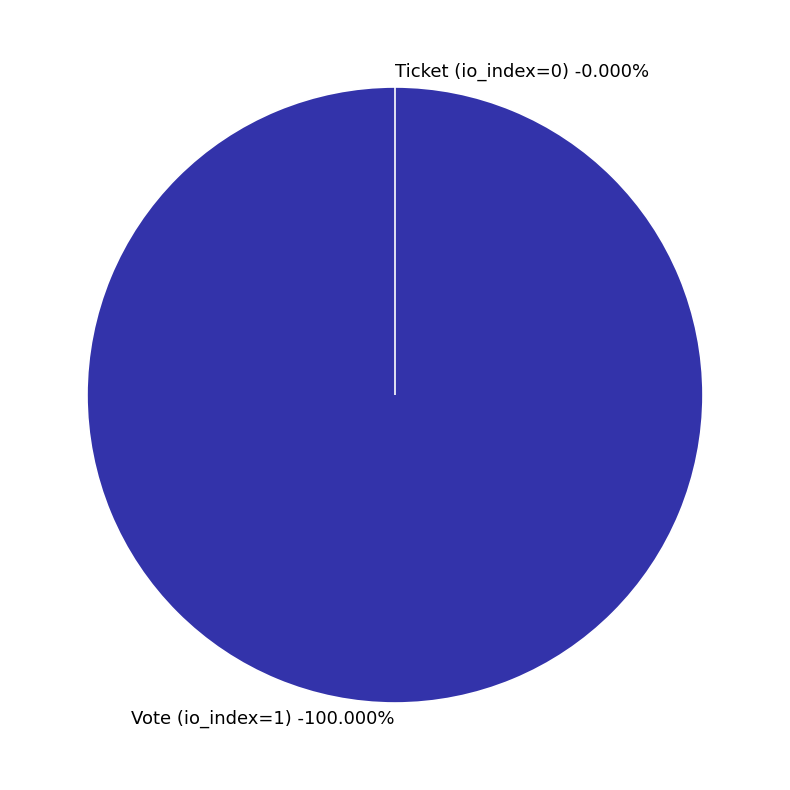

To the nearest percent, what is the combined percentage of Ticket (io_index=0) and Vote (io_index=1)?

100%